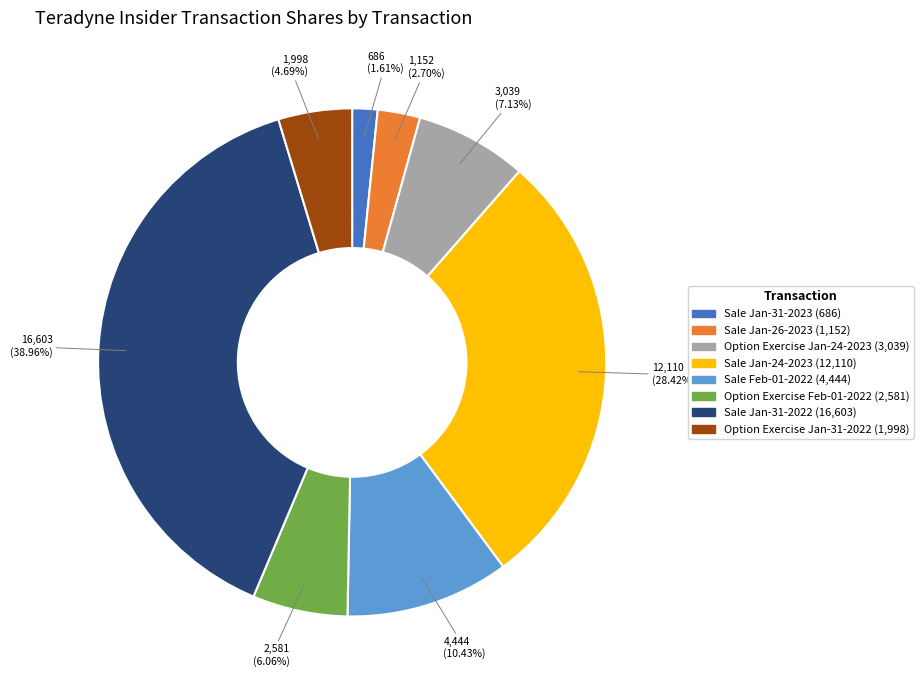

Is there any slice that represents more than half of the pie?

No